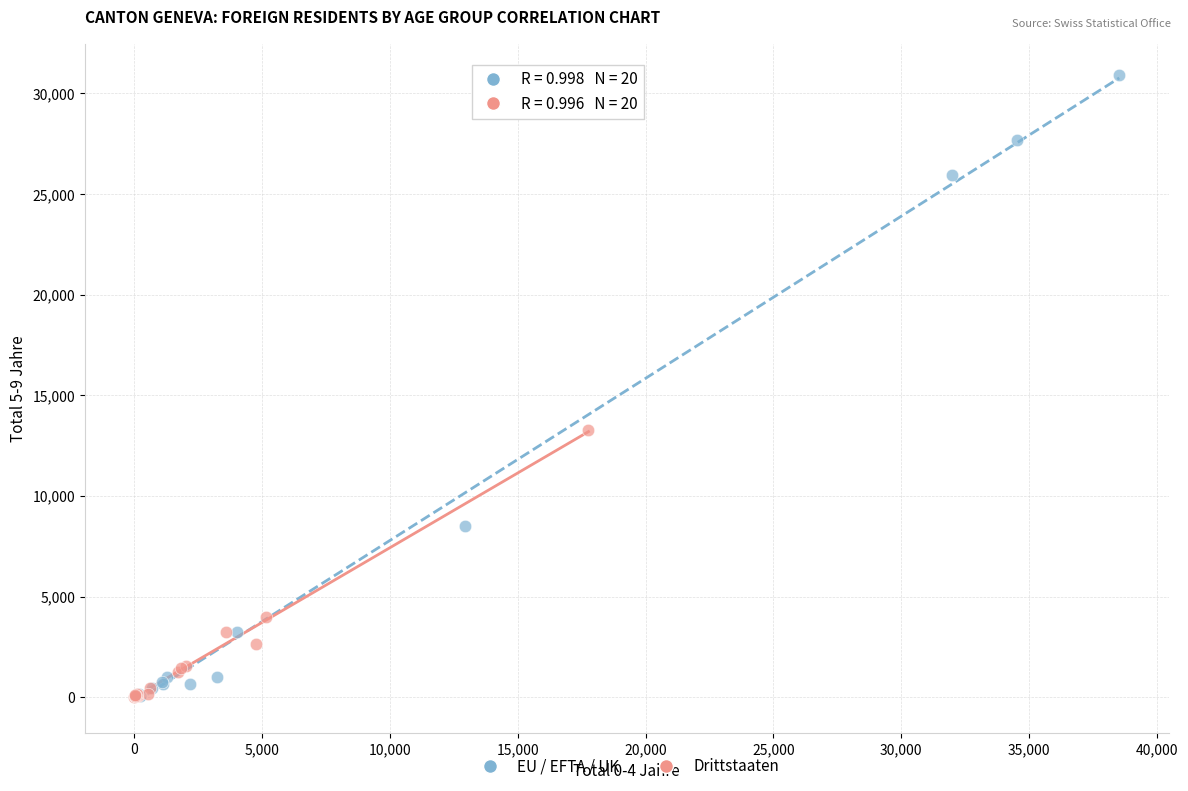

Which series contains the highest Y value?

EU / EFTA / UK